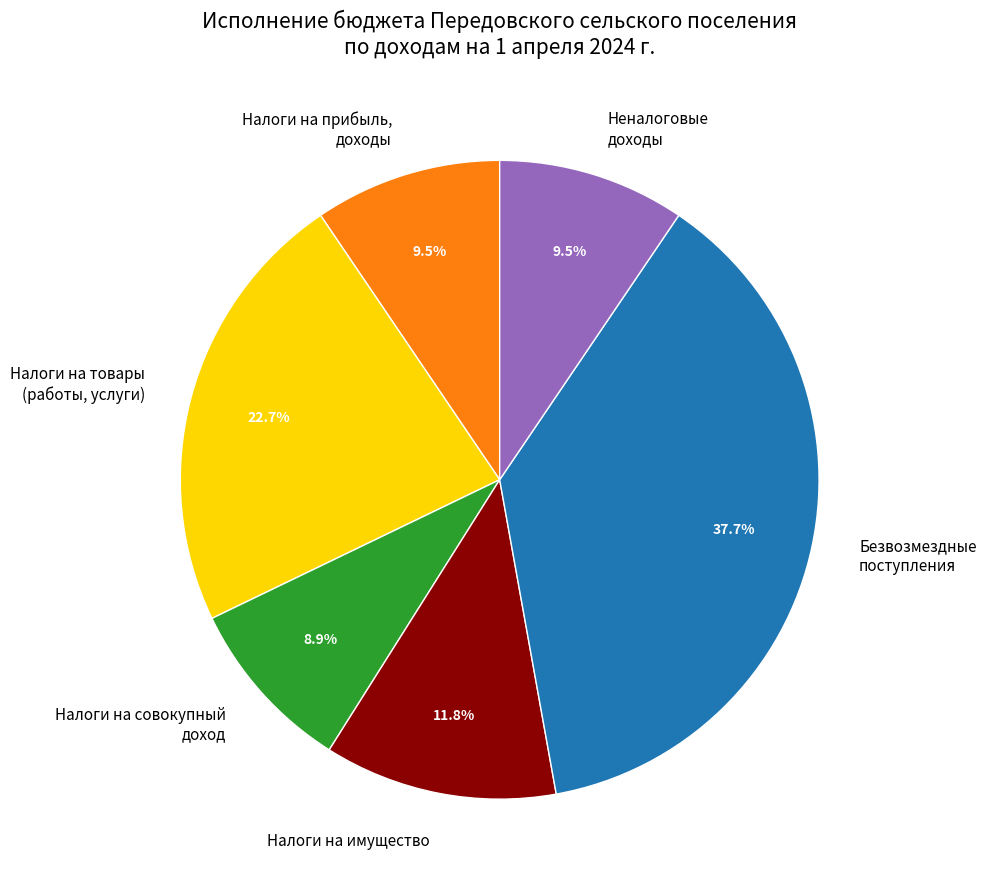

Which category has the biggest portion of the pie?

Безвозмездные поступления